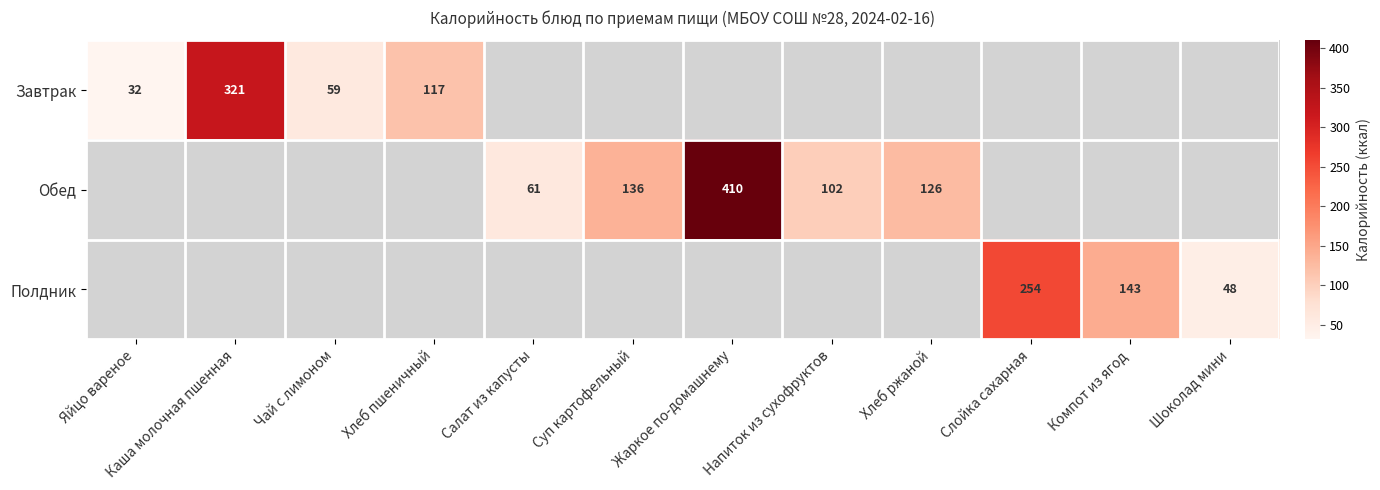

Is it true that Завтрак equals 117 at Хлеб пшеничный?

True